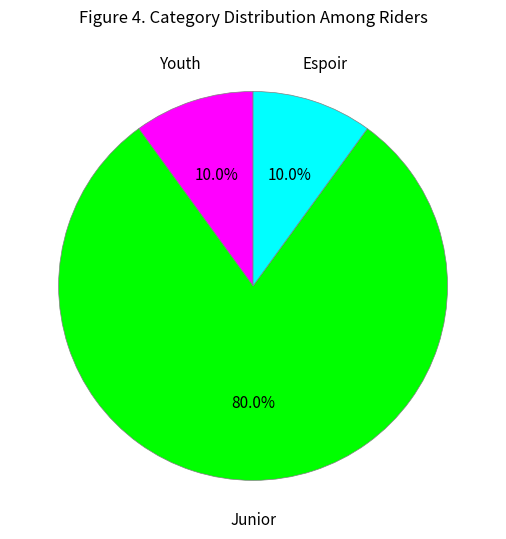

What is the largest slice in the pie chart?

Junior